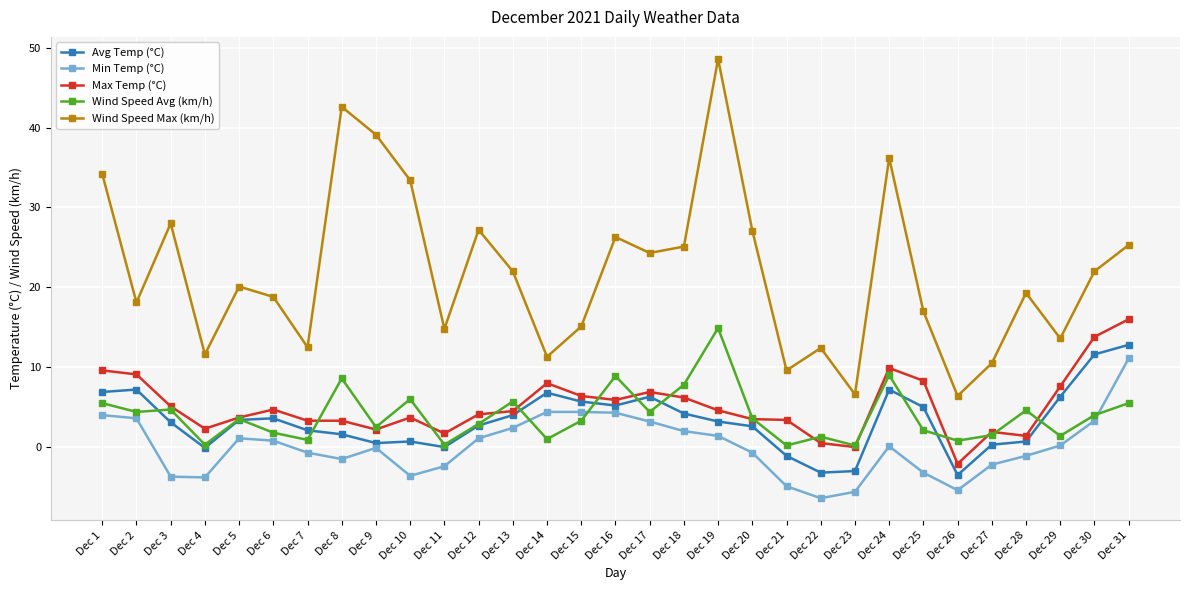

At which category does the chart reach its peak across all series?

Dec 19